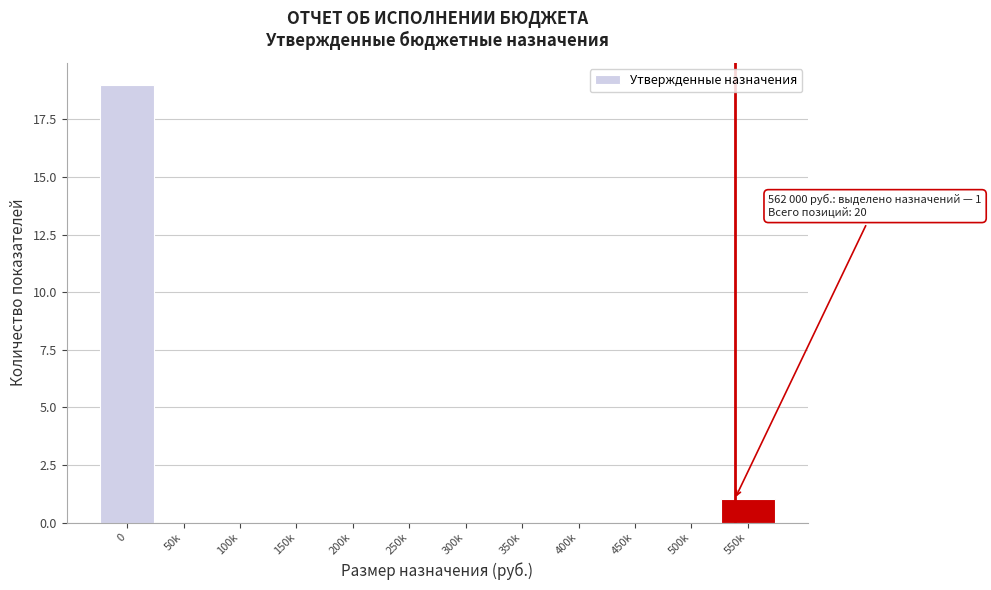

Reading left to right, transcribe all the data shown in this chart.

0=19	50k=0	100k=0	150k=0	200k=0	250k=0	300k=0	350k=0	400k=0	450k=0	500k=0	550k=1